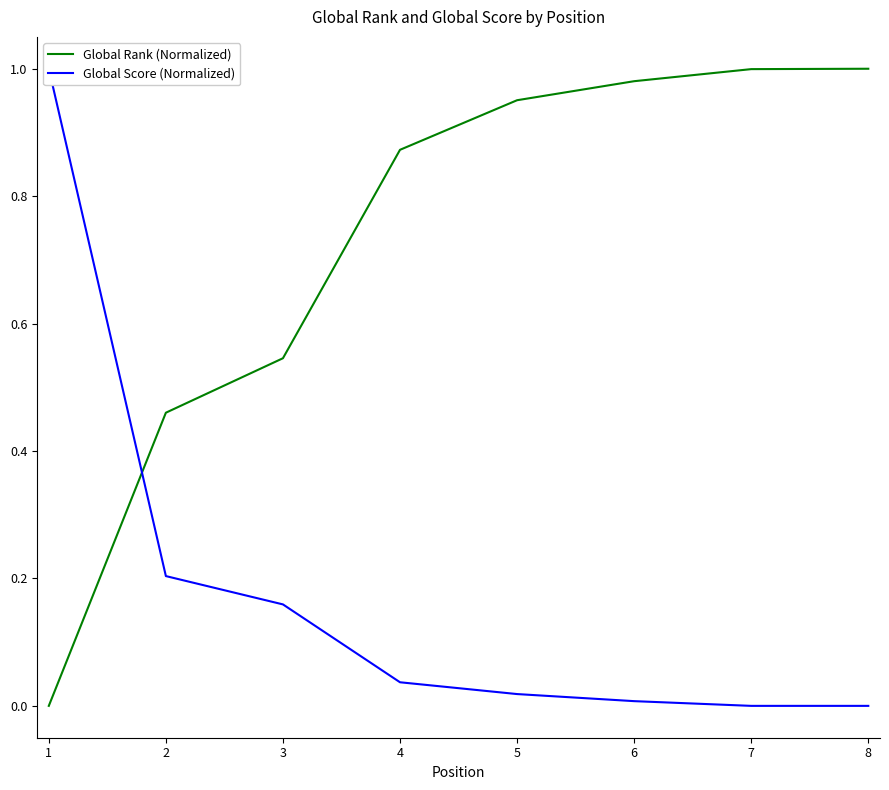

List the labels in order of Global Score (Normalized) value, largest first.

1, 2, 3, 4, 5, 6, 7, 8